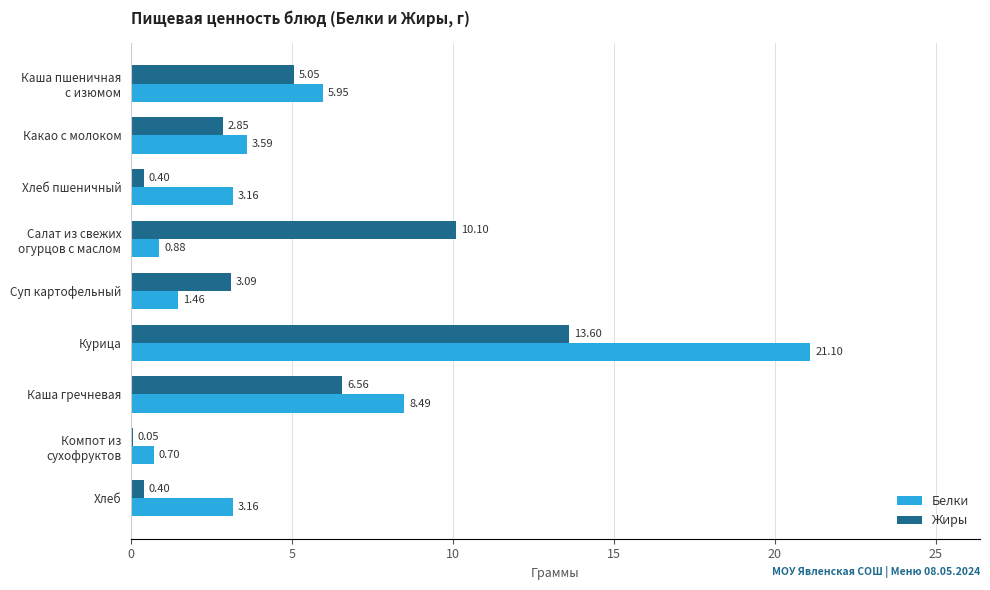

What is the sum of all Жиры values?

42.1